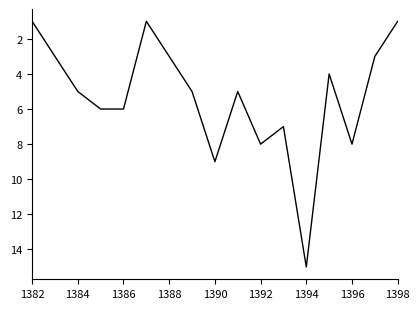

What is the sum of all values?

87